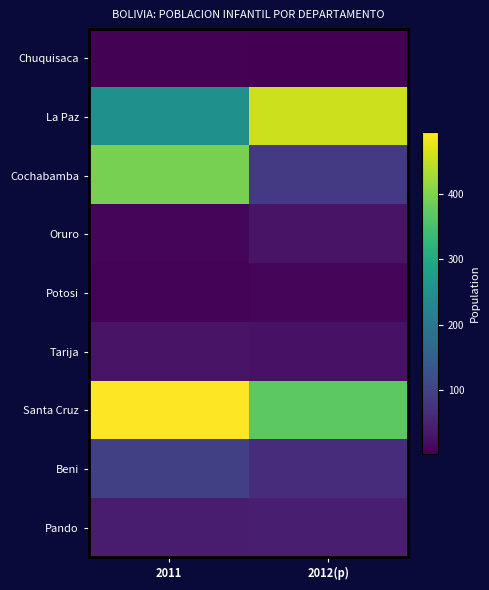

What is the difference between the highest and lowest values at 2012(p)?

453